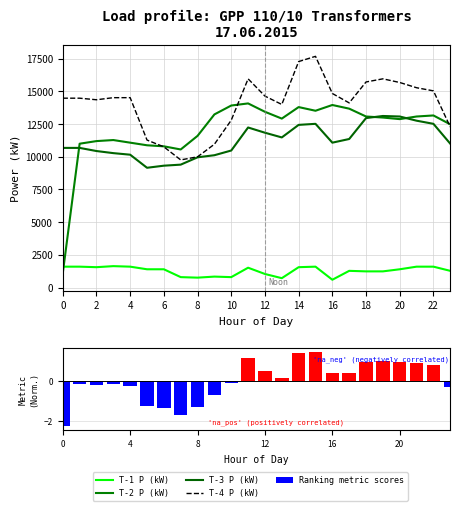

What is the average value of the T-2 P (kW) series?

12072.5